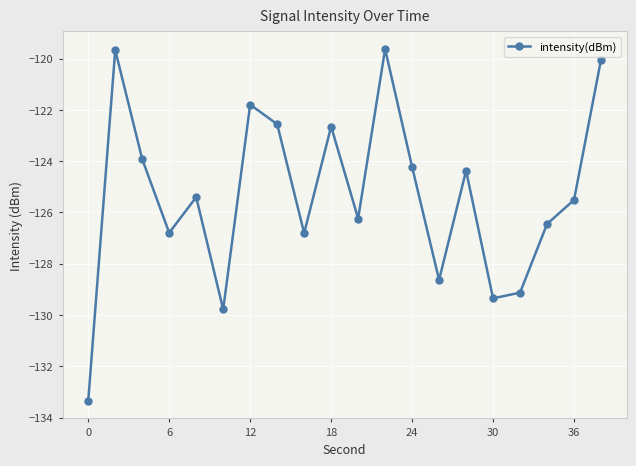

What is the maximum value shown in the chart?

-119.6